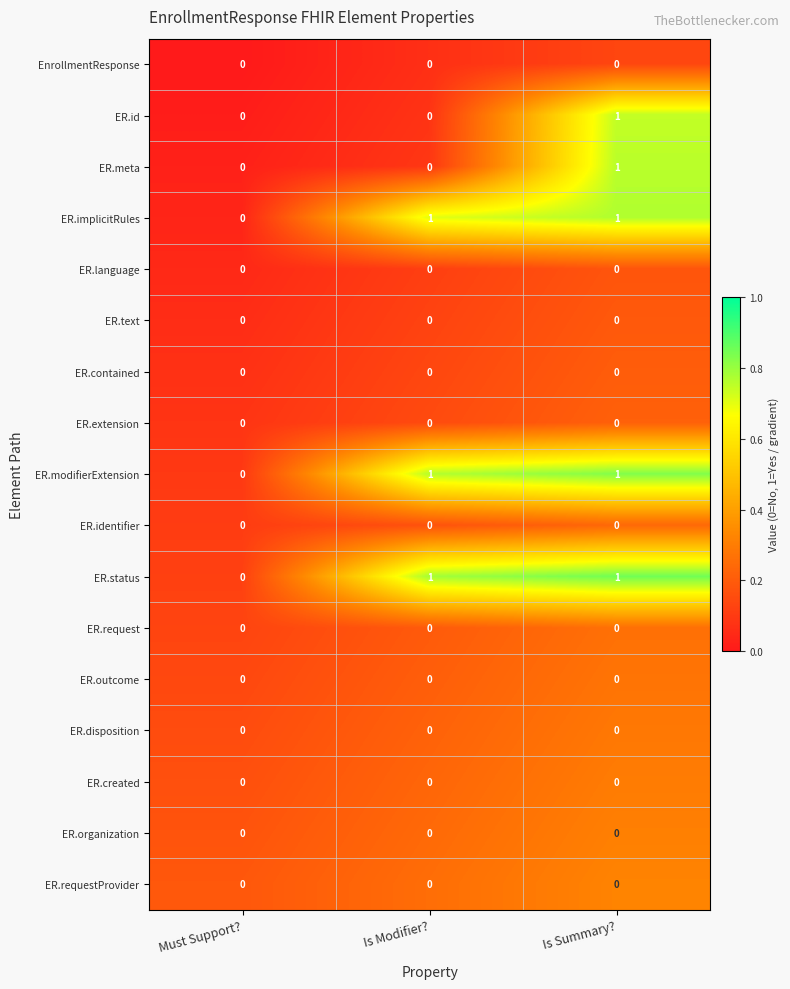

The ER.id series shows 0 at Is Modifier?. True or false?

True